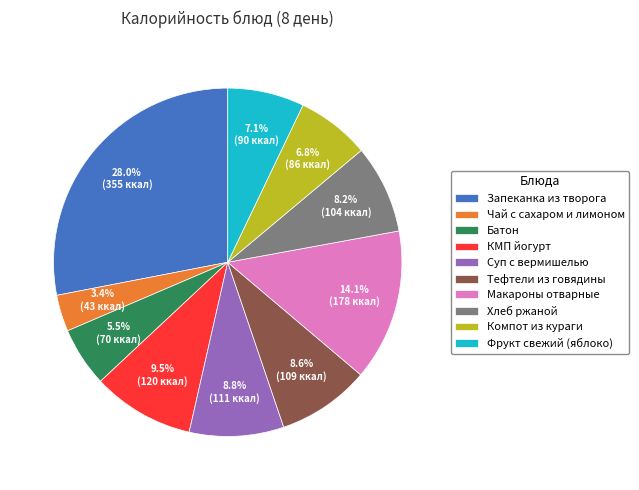

Does Запеканка из творога represent more than half of the total?

No